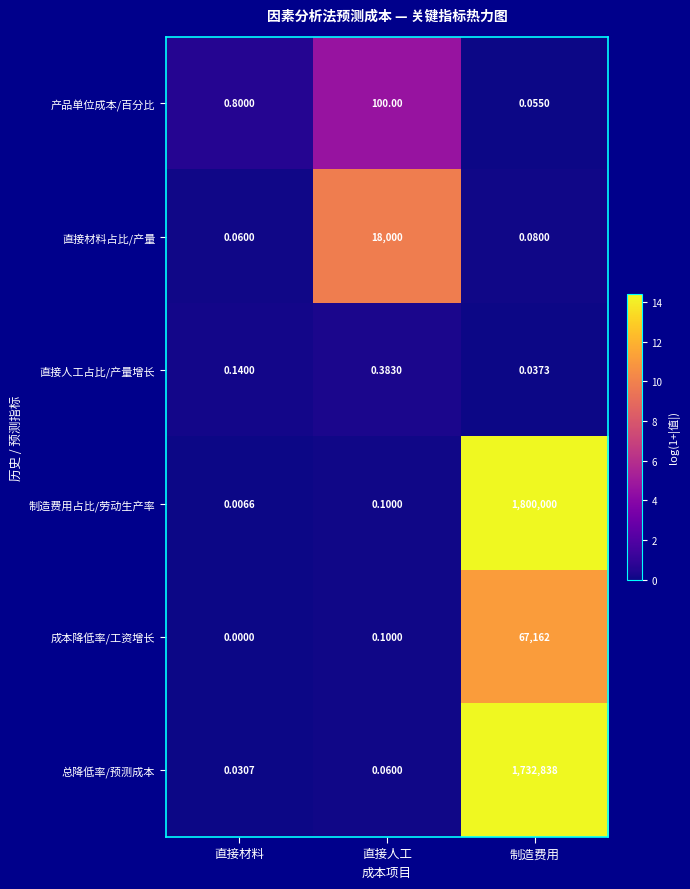

Count the number of data series in this chart.

6